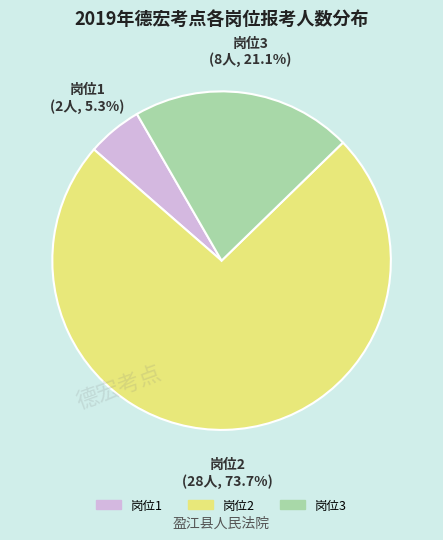

Is the sum of 岗位2 and 岗位1 greater than half?

Yes